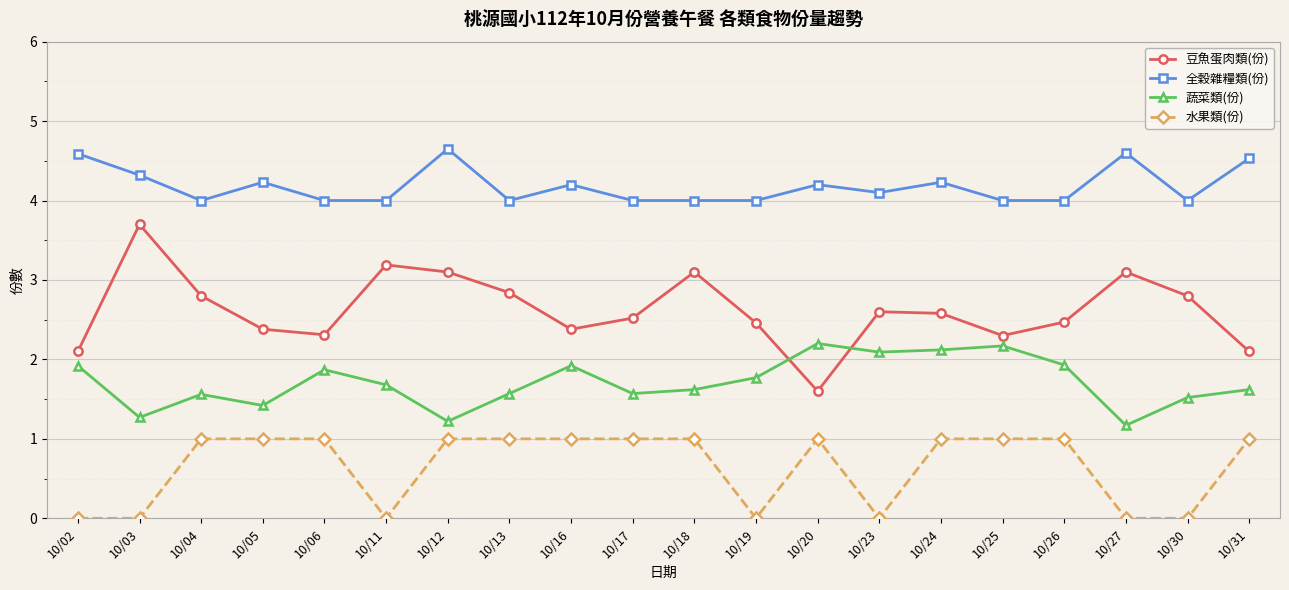

The value of 全穀雜糧類(份) at 10/18 is 1.0. True or false?

False